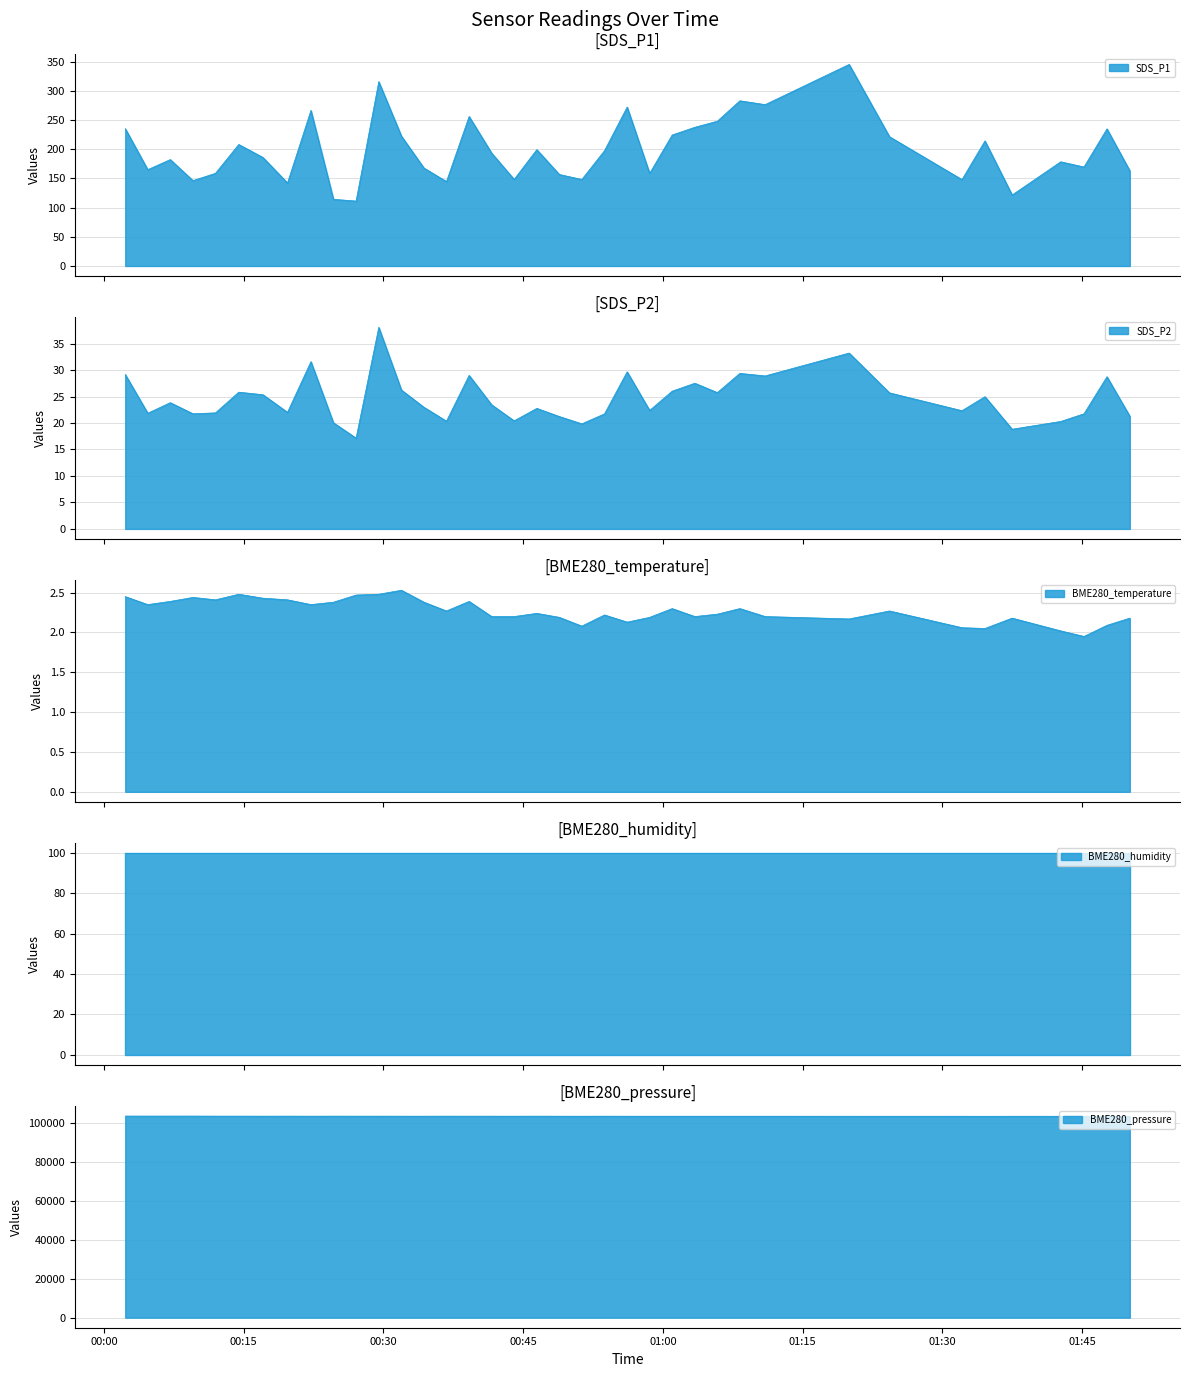

Which category has the highest value across all series?

00:00